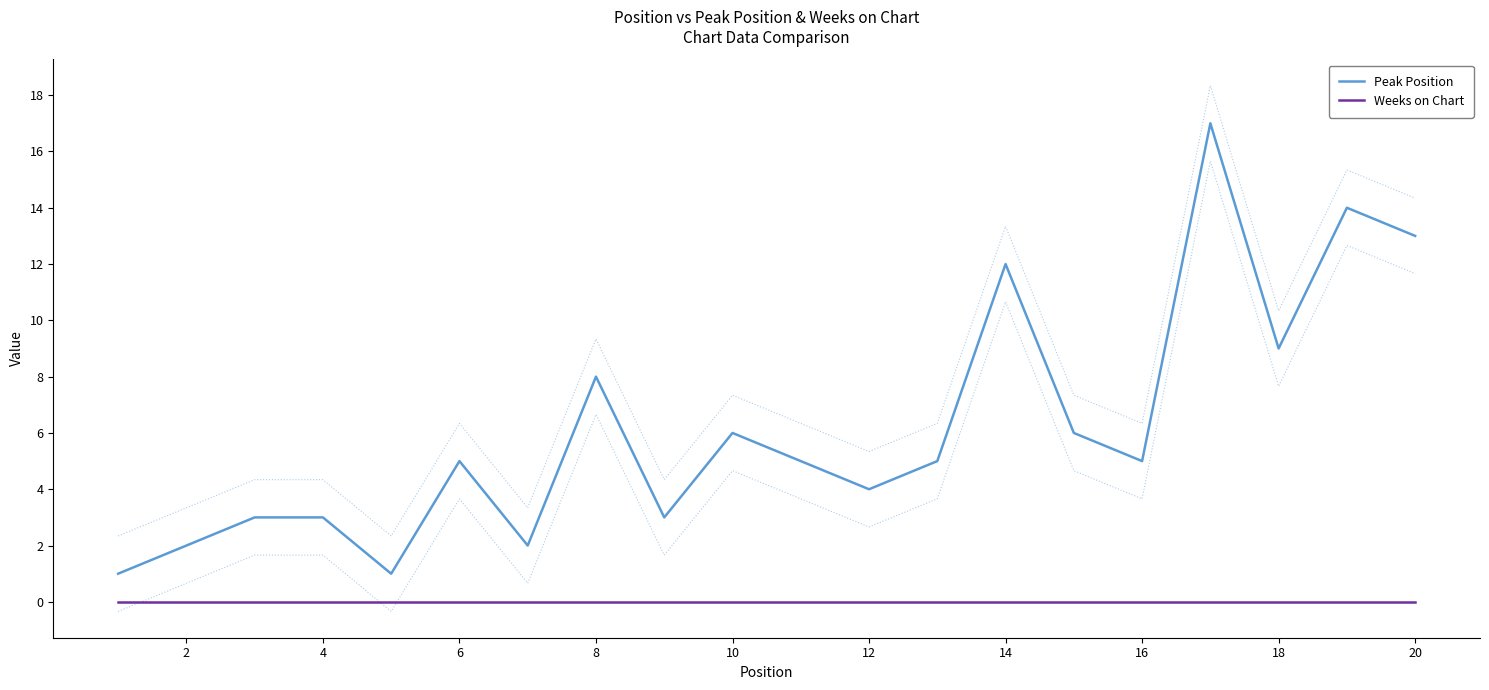

The value of Weeks on Chart at 18 is 0. True or false?

True